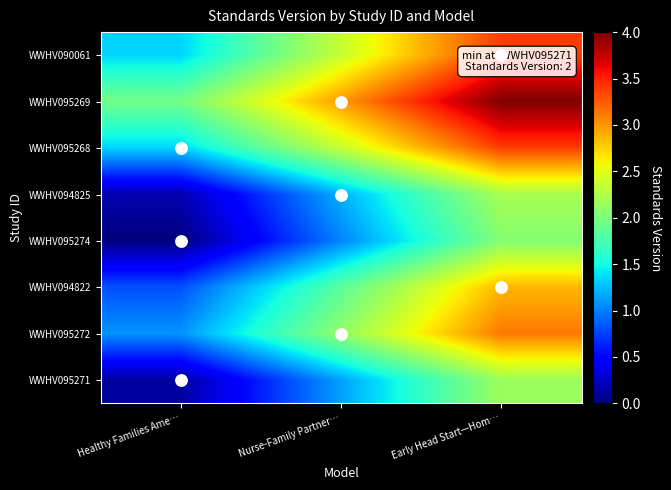

Reading left to right, transcribe all the data shown in this chart.

WWHV095271: Healthy Families Ame…=0.1	Nurse-Family Partner…=1.1	Early Head Start—Hom…=2.2
WWHV095272: Healthy Families Ame…=1.1	Nurse-Family Partner…=2.1	Early Head Start—Hom…=3.1
WWHV094822: Healthy Families Ame…=0.8	Nurse-Family Partner…=1.8	Early Head Start—Hom…=2.9
WWHV095274: Healthy Families Ame…=0.0	Nurse-Family Partner…=1.0	Early Head Start—Hom…=2.0
WWHV094825: Healthy Families Ame…=0.2	Nurse-Family Partner…=1.2	Early Head Start—Hom…=2.2
WWHV095268: Healthy Families Ame…=1.3	Nurse-Family Partner…=2.4	Early Head Start—Hom…=3.4
WWHV095269: Healthy Families Ame…=2.0	Nurse-Family Partner…=3.0	Early Head Start—Hom…=4.0
WWHV090061: Healthy Families Ame…=1.3	Nurse-Family Partner…=2.4	Early Head Start—Hom…=3.4